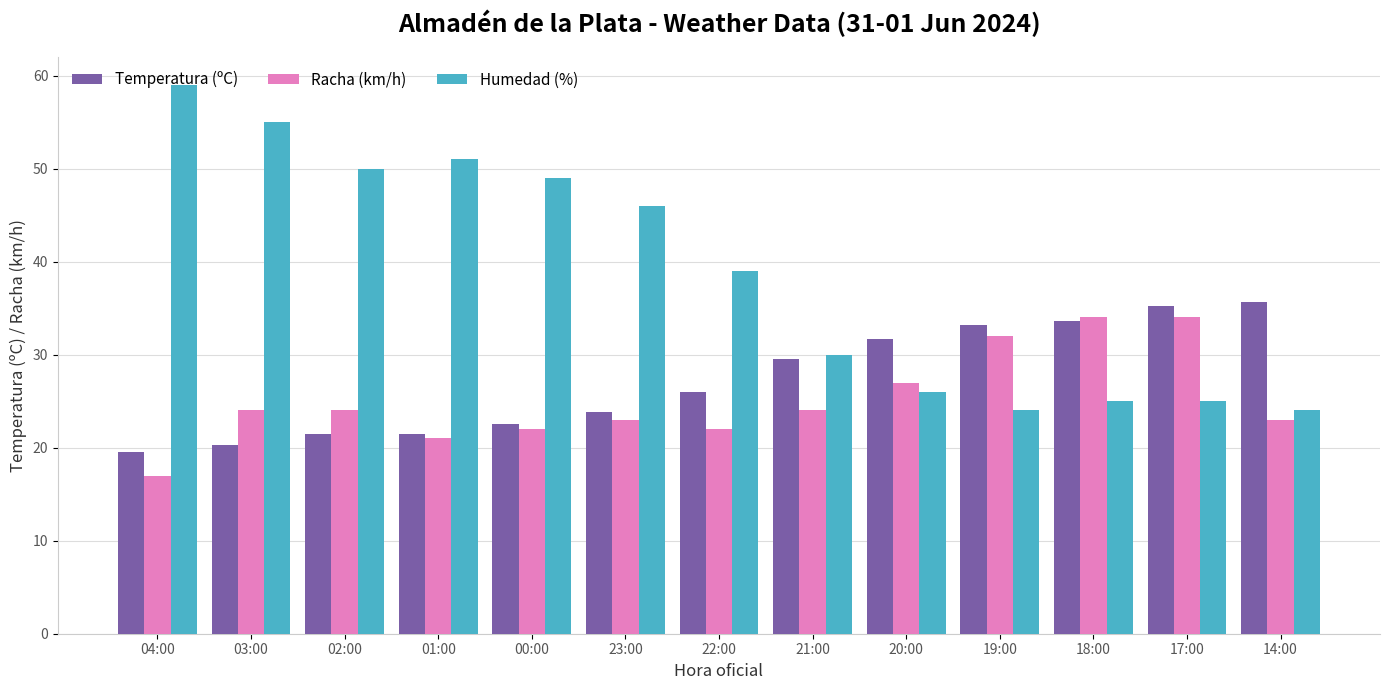

How many values in the Humedad (%) series are below 39?

6